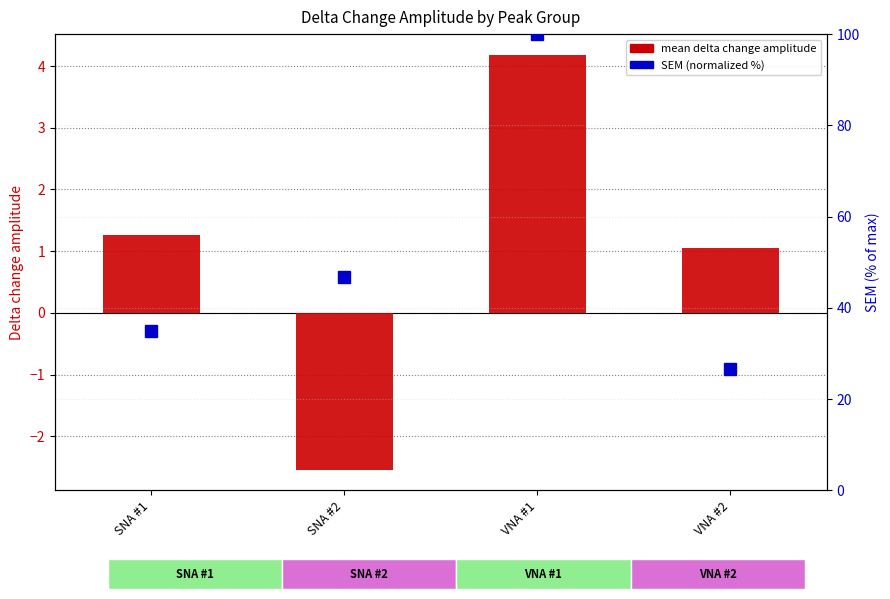

What are all the series names shown in the legend?

mean delta change amplitude, SEM (normalized %)